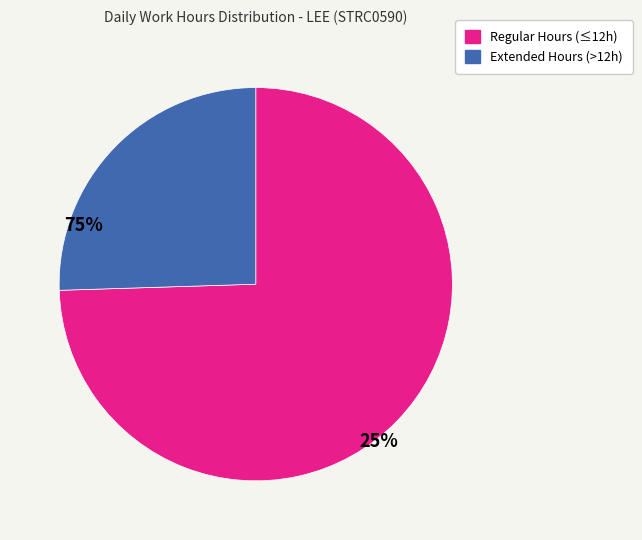

Is there any slice that represents more than half of the pie?

Yes